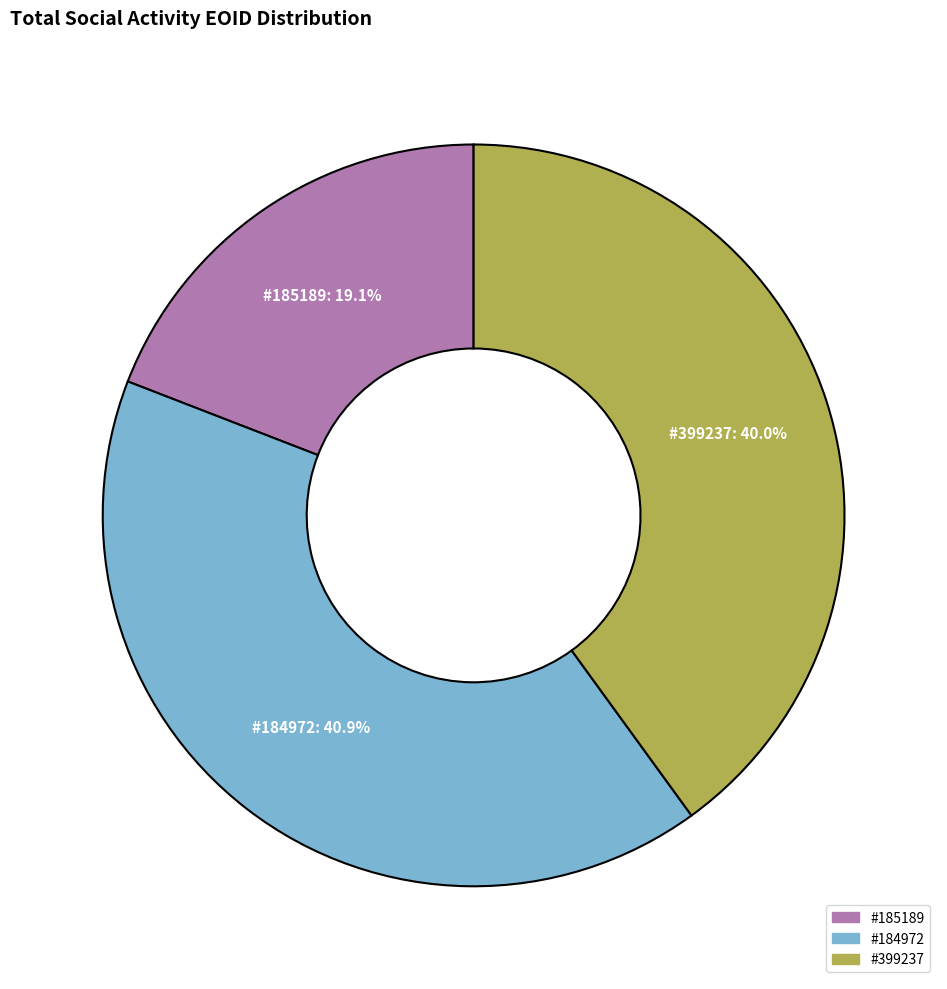

Is there any slice that represents more than half of the pie?

No